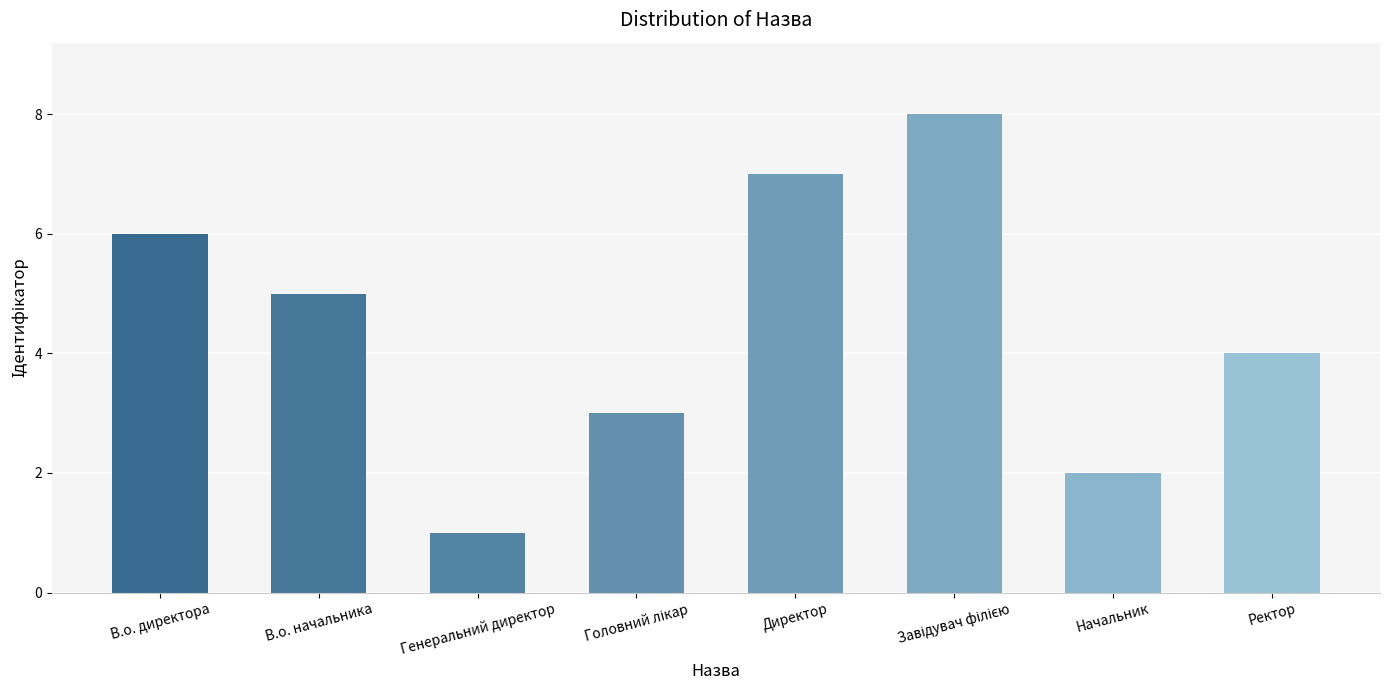

What is the change in value from Начальник to Ректор?

+2